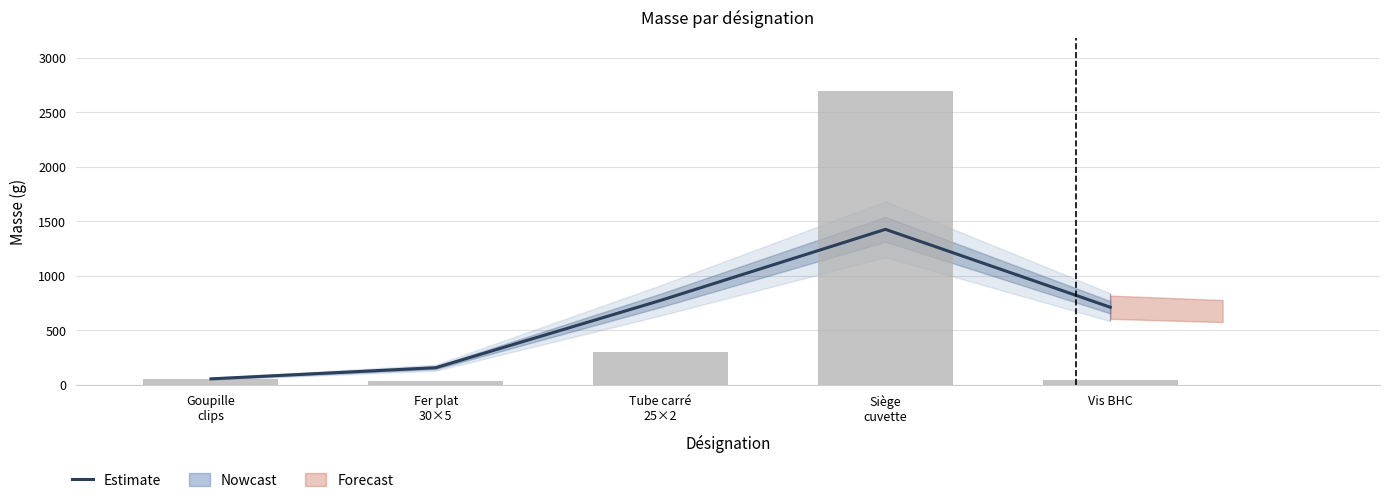

Between Vis BHC and Siège
cuvette, which is larger?

Siège
cuvette